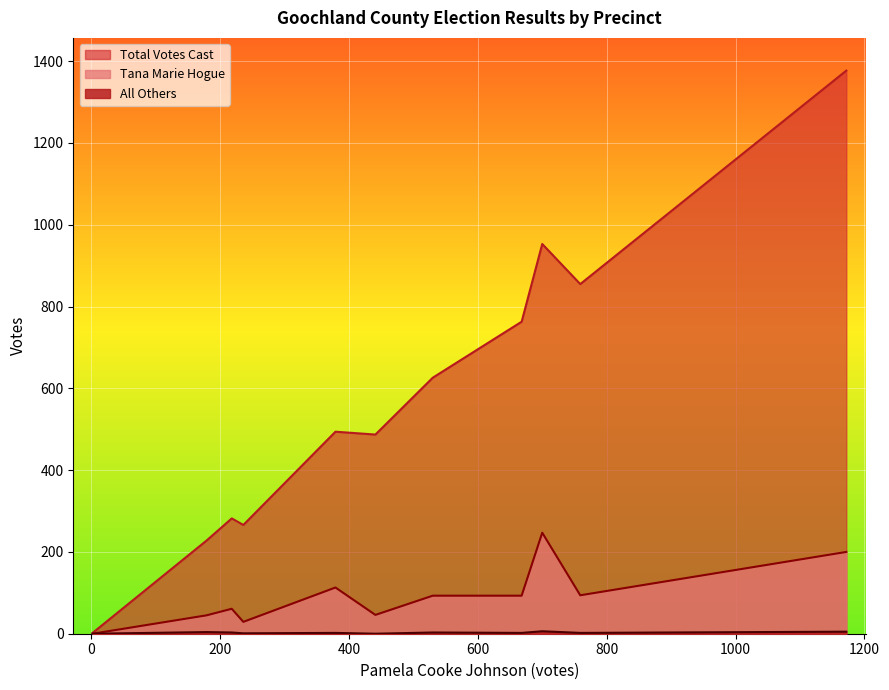

True or false: Tana Marie Hogue has a value of 46 at 441.

True